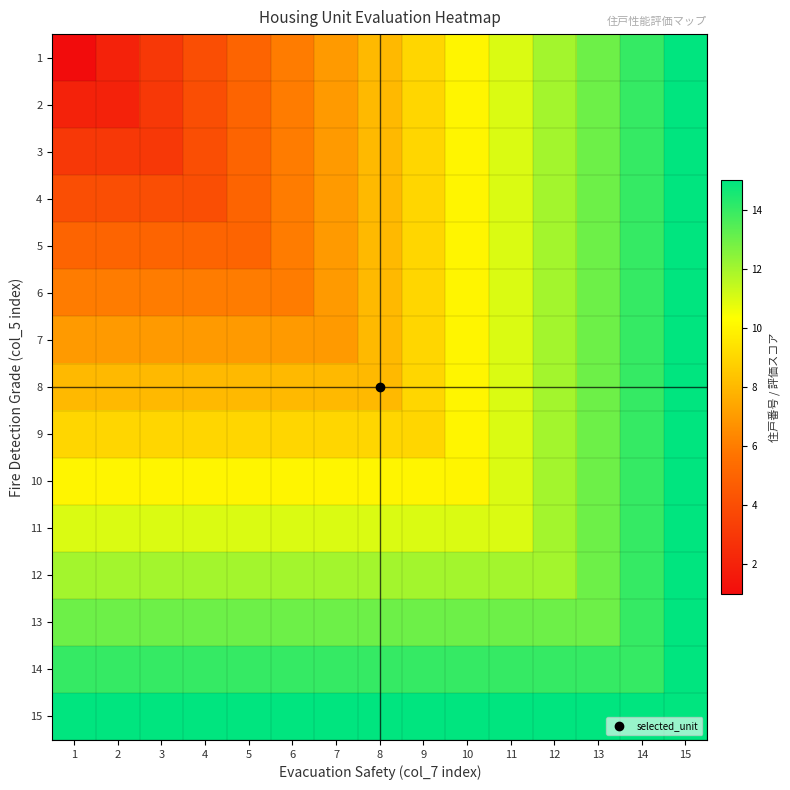

Which series has the widest spread of values?

1